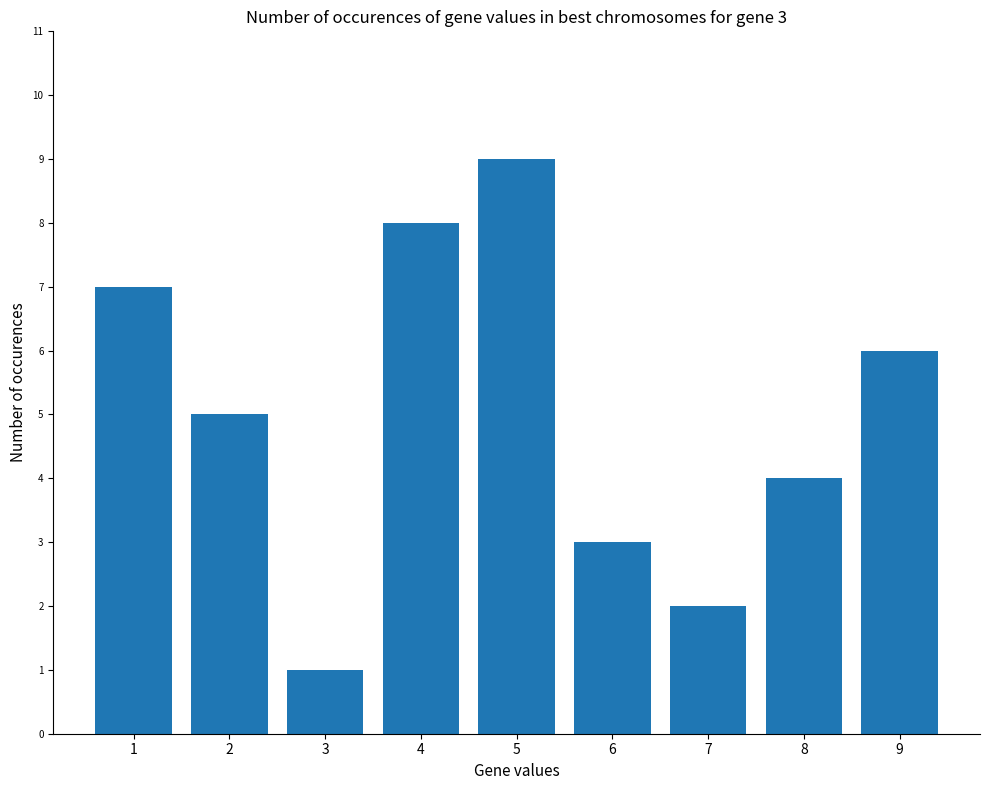

What is the change in value from 1 to 7?

-5